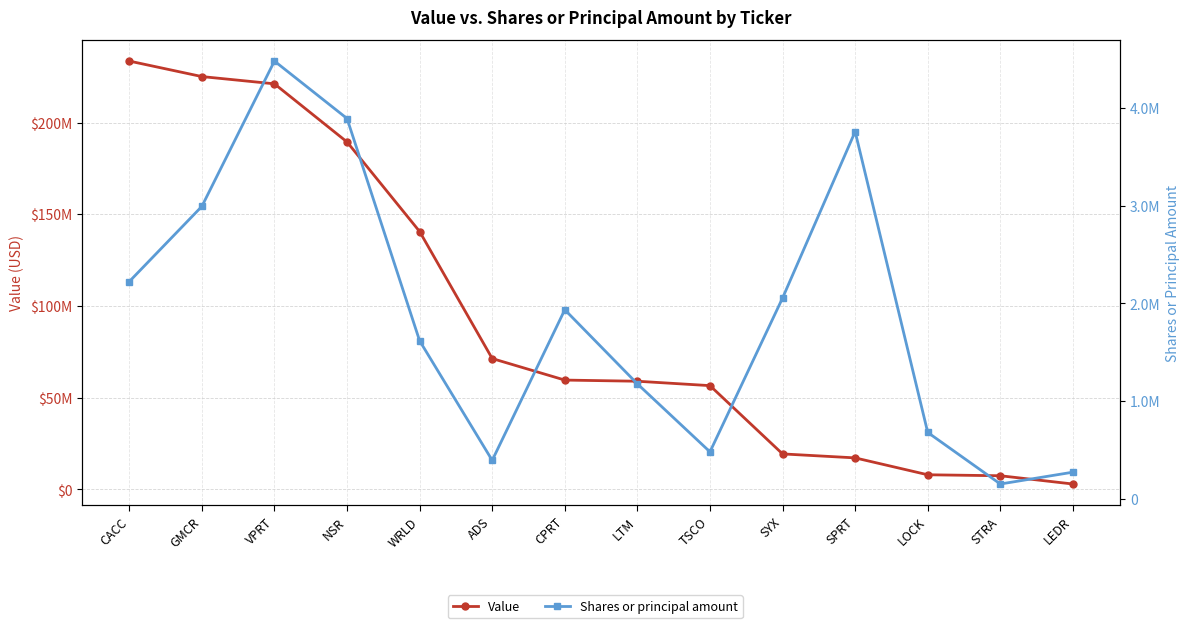

Reading left to right, extract all data points from this chart.

Value: CACC=233504000	GMCR=225050000	VPRT=221089000	NSR=189398000	WRLD=140575000	ADS=71324000	CPRT=59586000	LTM=58952000	TSCO=56555000	SYX=19332000	SPRT=17167000	LOCK=7957000	STRA=7427000	LEDR=2923000
Shares or principal amount: CACC=2222789	GMCR=2991889	VPRT=4478200	NSR=3890677	WRLD=1616924	ADS=393989	CPRT=1934607	LTM=1176450	TSCO=481118	SYX=2054411	SPRT=3756364	LOCK=679500	STRA=152100	LEDR=273158